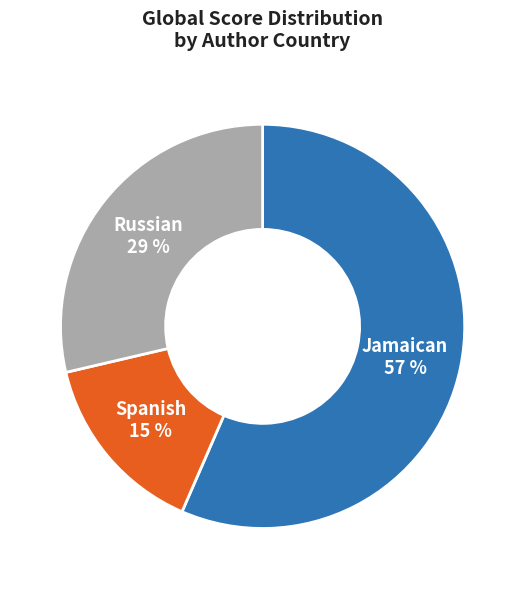

Is the sum of Jamaican and Russian greater than half?

Yes